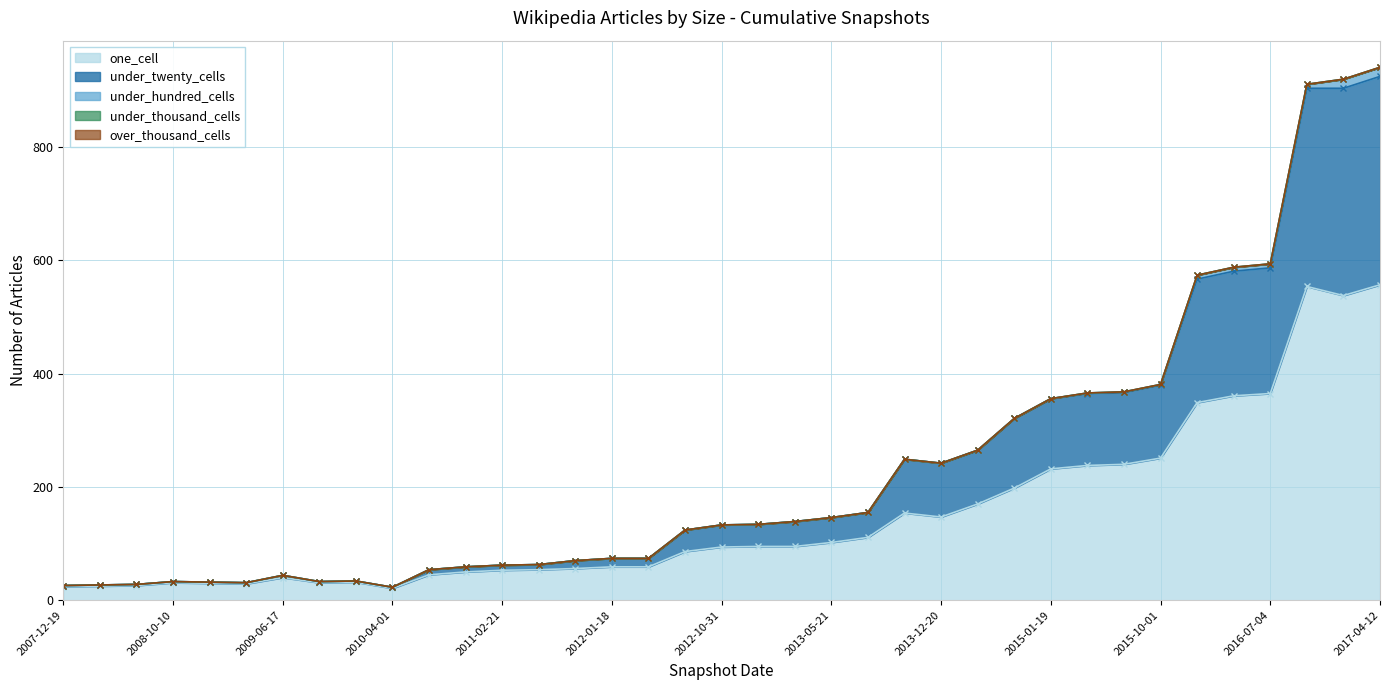

Is it true that one_cell equals 252 at 2016-10-07?

False